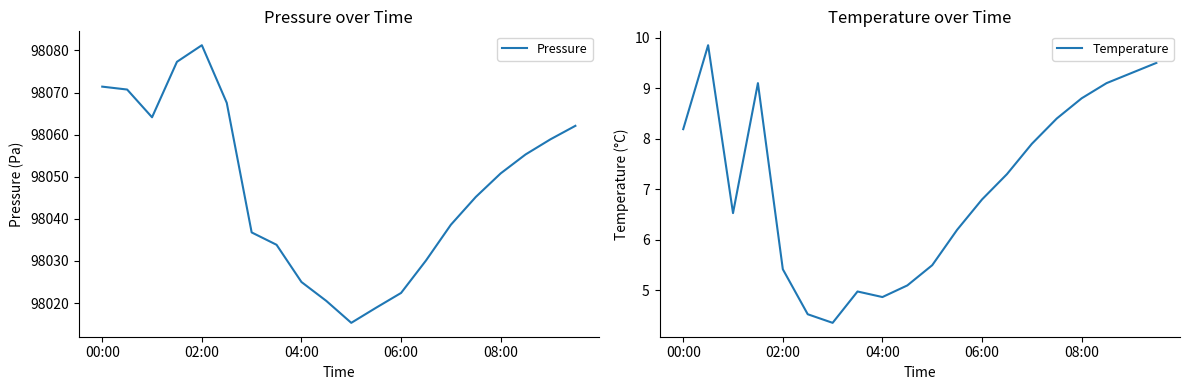

Read the Pressure value at 08:00.

98050.8